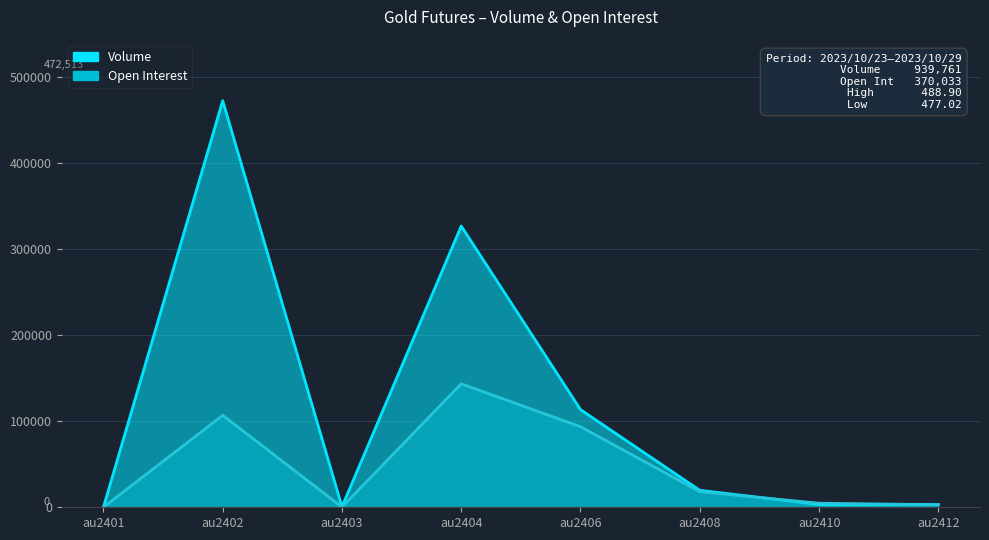

How many interior local peaks does the Open Interest series have?

2